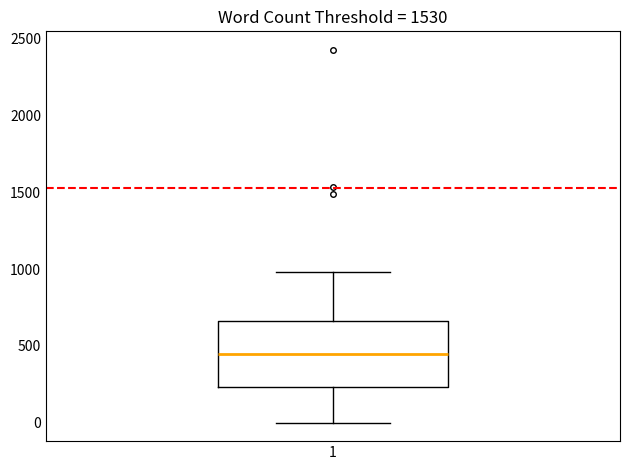

Transcribe this box plot: give where the median line is, the range the box spans, and where the two whiskers end, as read against the y-axis. The values are not printed on the chart, so give them approximately, as read against the axis.

median 450, box 250 to 650, whiskers 0 to 1000